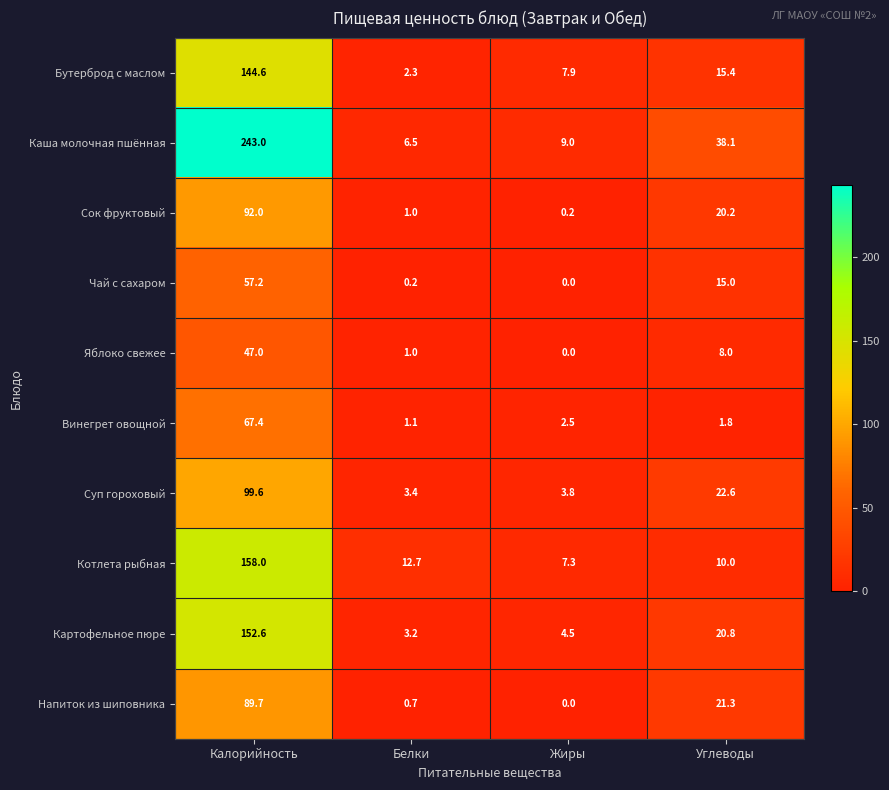

True or false: Суп гороховый has a value of 3.8 at Жиры.

True